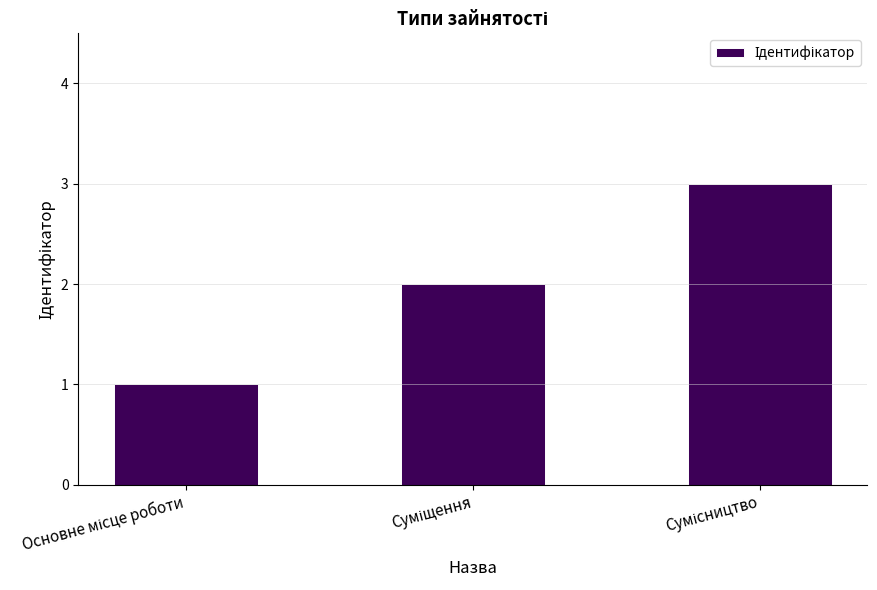

What is the sum of all values?

6